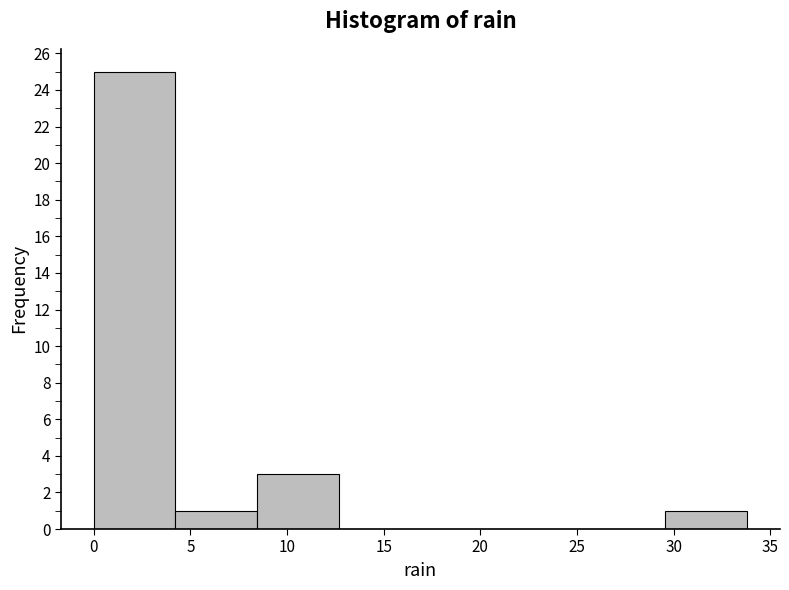

Reading left to right, list every bar in this chart as the range it spans on the x-axis followed by its height. Neither the bar edges nor the heights are printed on the chart, so give them approximately, as read against the axes.

0.0 to 4.0: 25
4.0 to 8.5: 1
8.5 to 12.5: 3
12.5 to 17.0: 0
17.0 to 21.0: 0
21.0 to 25.5: 0
25.5 to 29.5: 0
29.5 to 34.0: 1